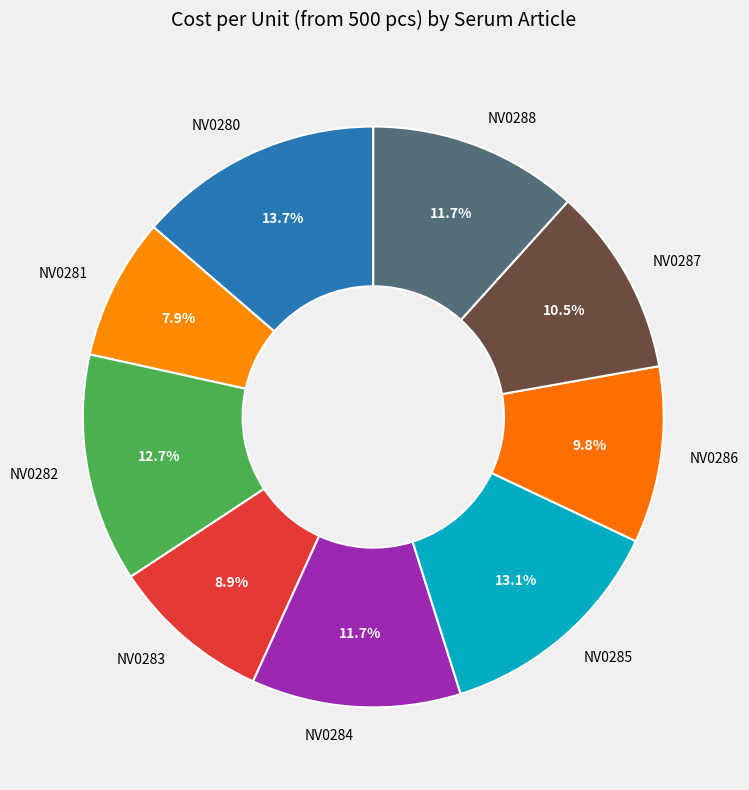

Is it true that NV0288 is 12% of the pie?

True